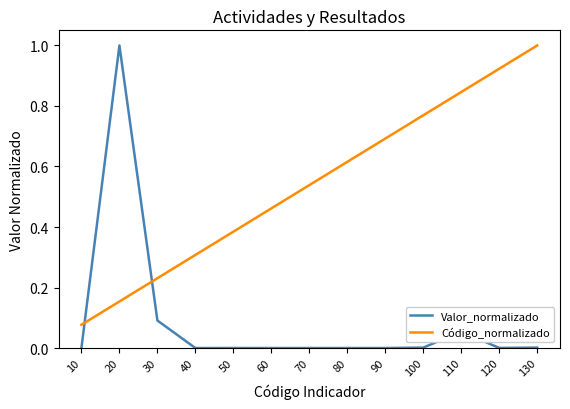

List the labels in order of Código_normalizado value, smallest first.

10, 20, 30, 40, 50, 60, 70, 80, 90, 100, 110, 120, 130